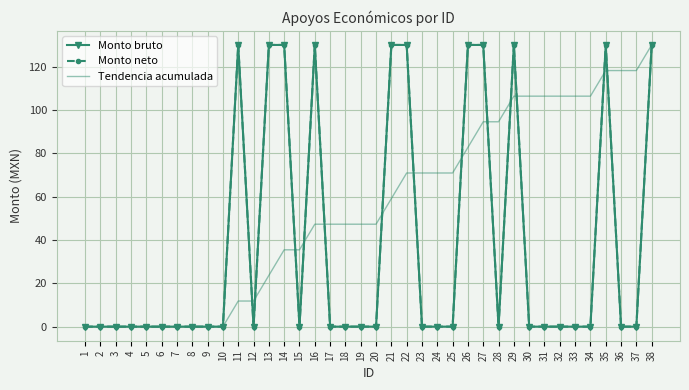

Count the number of categories in the chart.

38